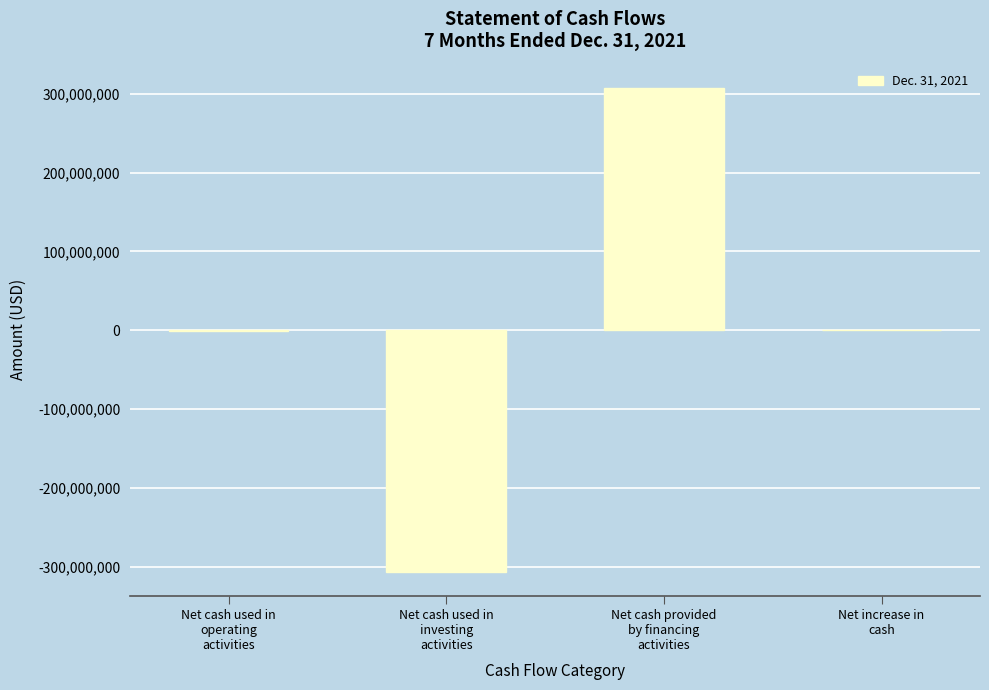

What is the maximum value shown in the chart?

307384065